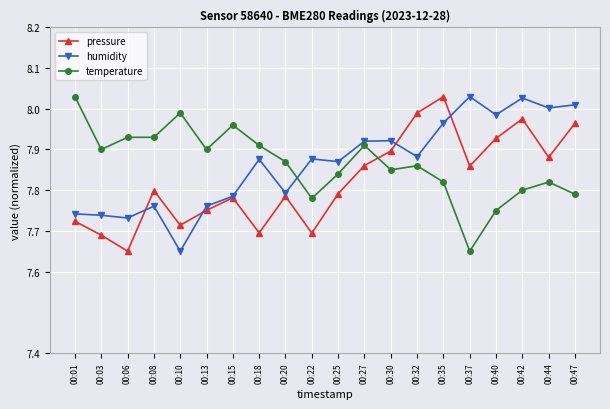

Is it true that temperature equals 5.5 at 00:06?

False